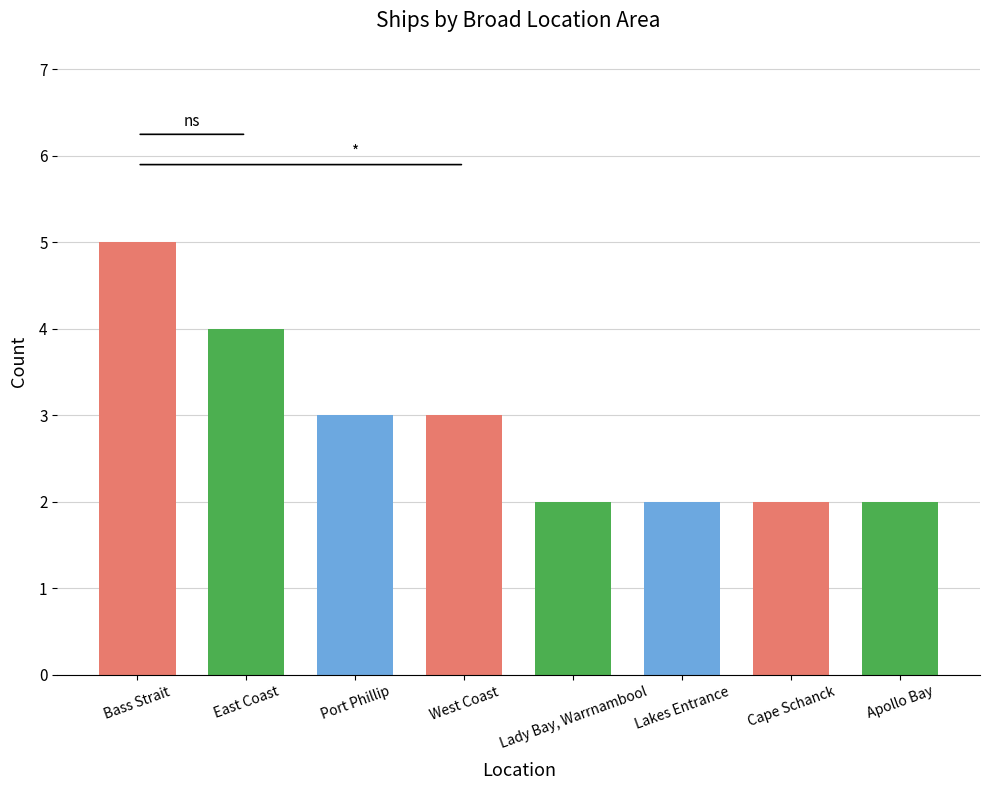

Does the chart contain stacked bars?

No